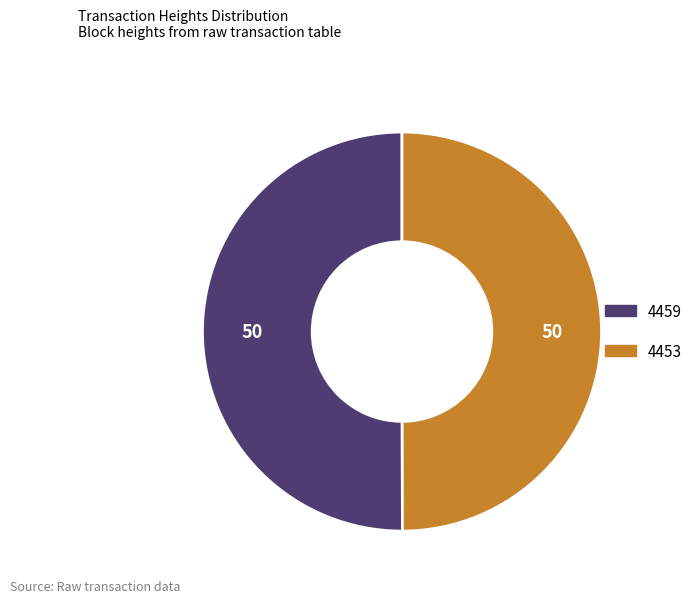

How many segments does this pie chart have?

2